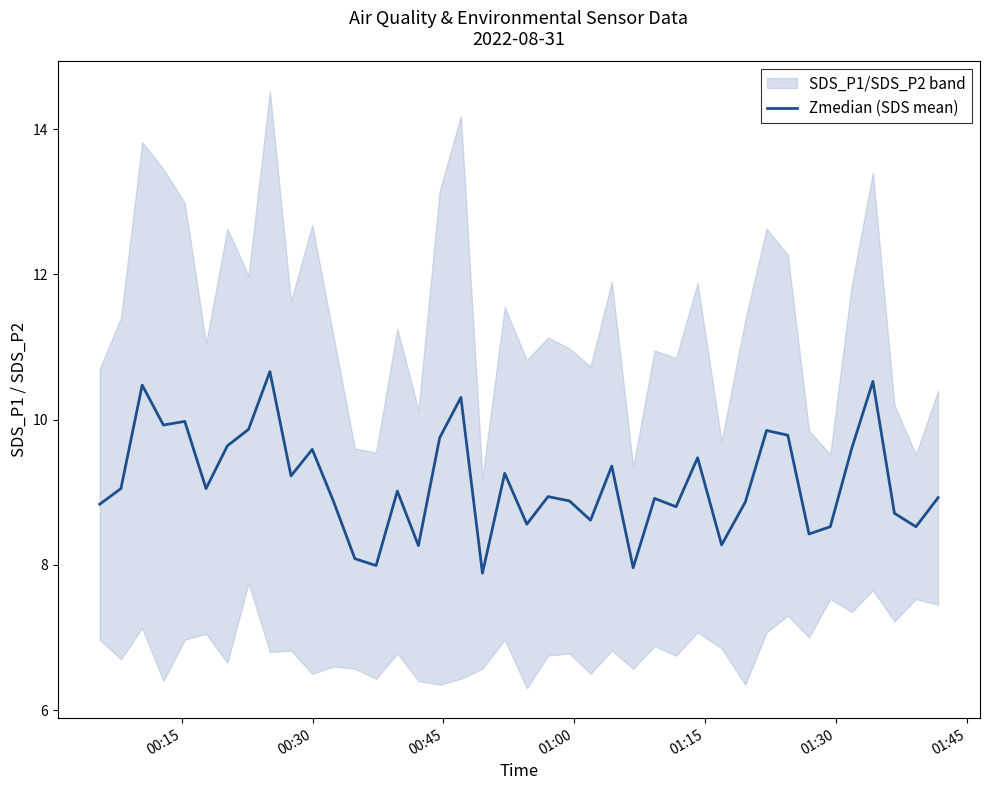

What is the lowest value of the Zmedian (SDS mean) series?

7.9